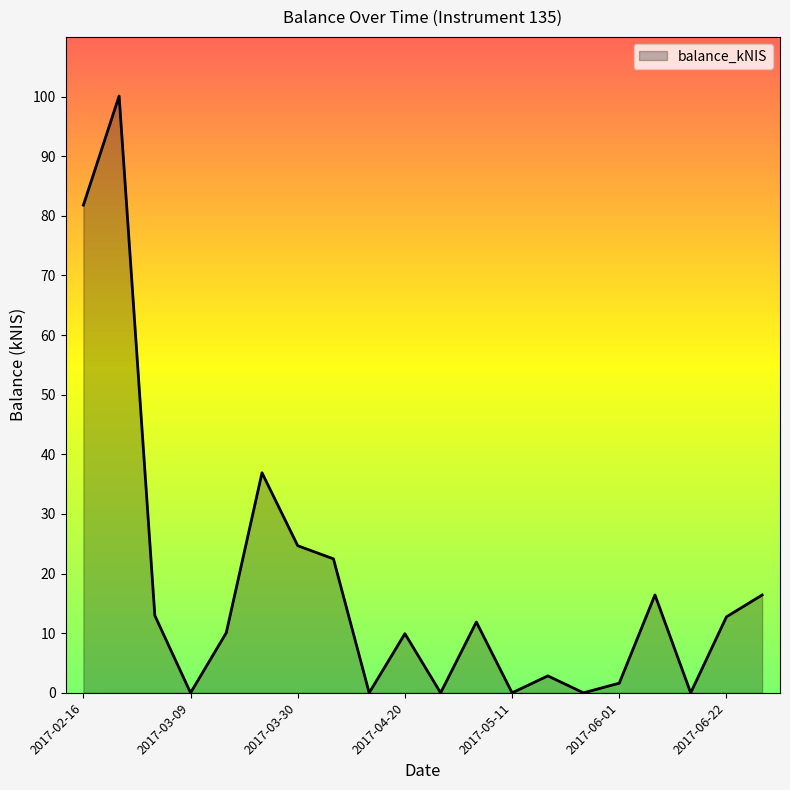

What is the greatest value displayed?

100.1